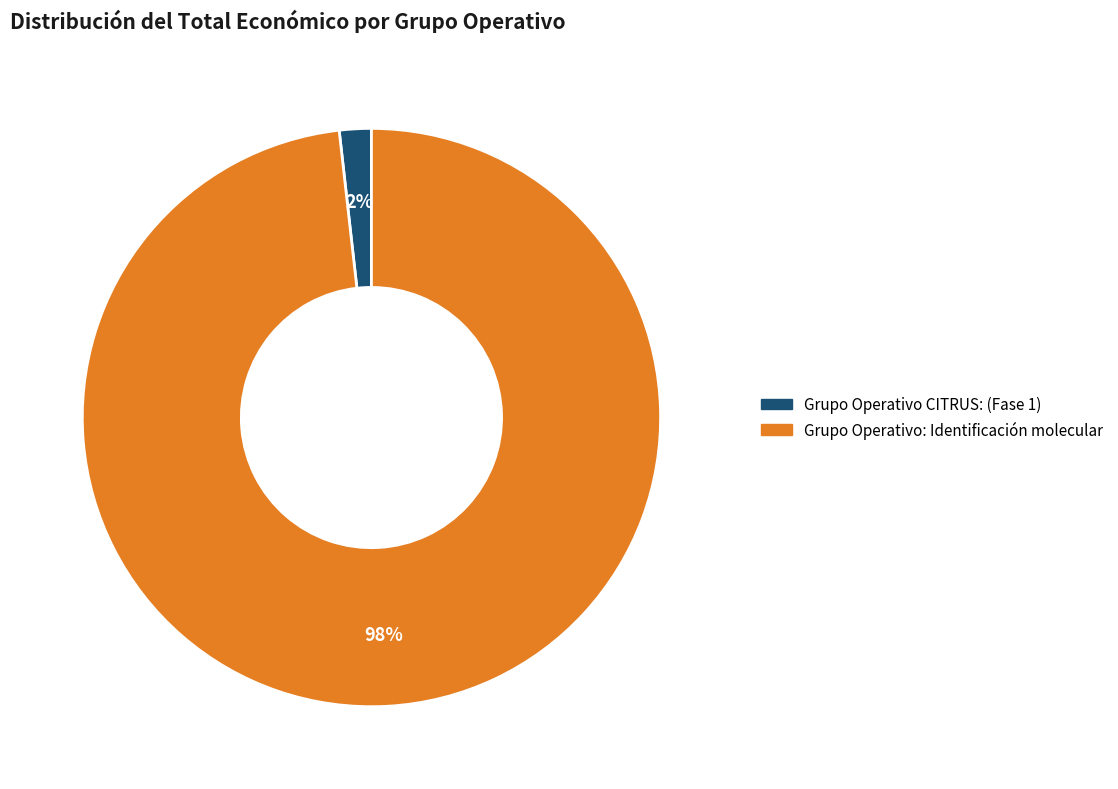

Which has a higher value, Grupo Operativo CITRUS: (Fase 1) or Grupo Operativo: Identificación molecular?

Grupo Operativo: Identificación molecular